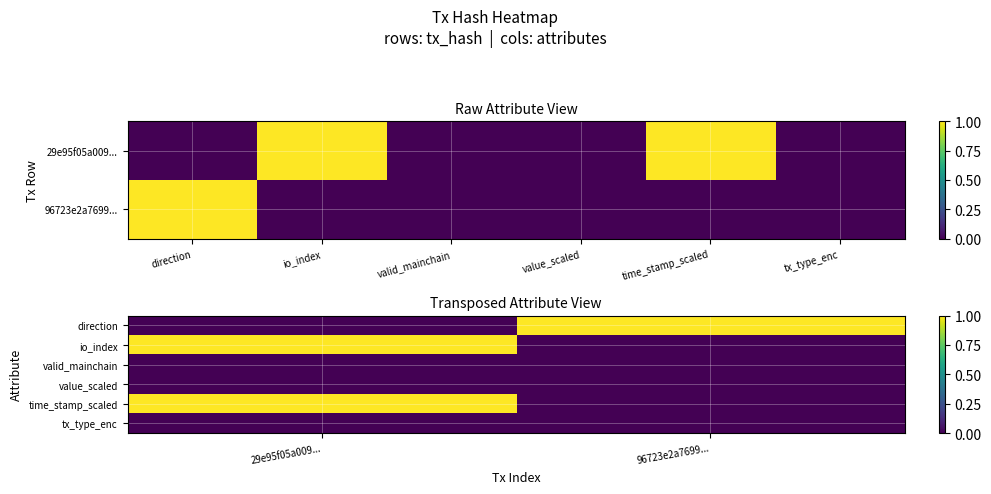

Which has a higher value, direction or io_index?

io_index